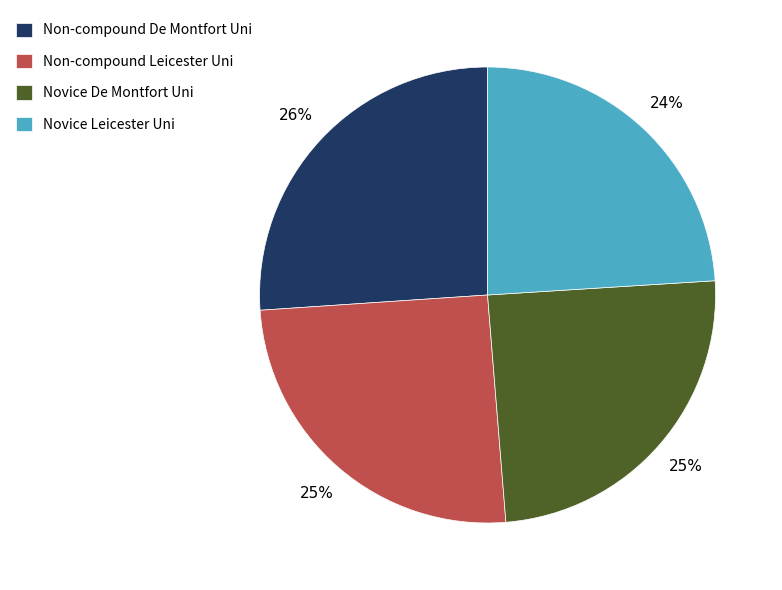

Does Novice De Montfort Uni represent more than half of the total?

No